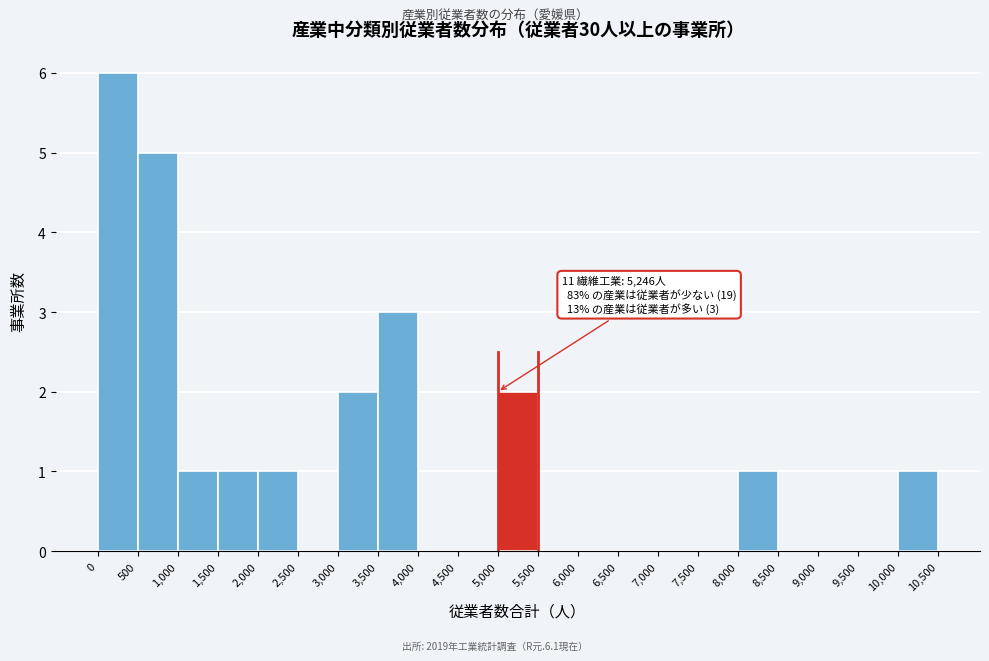

Over which range of the x-axis is the bar tallest?

0 to 500